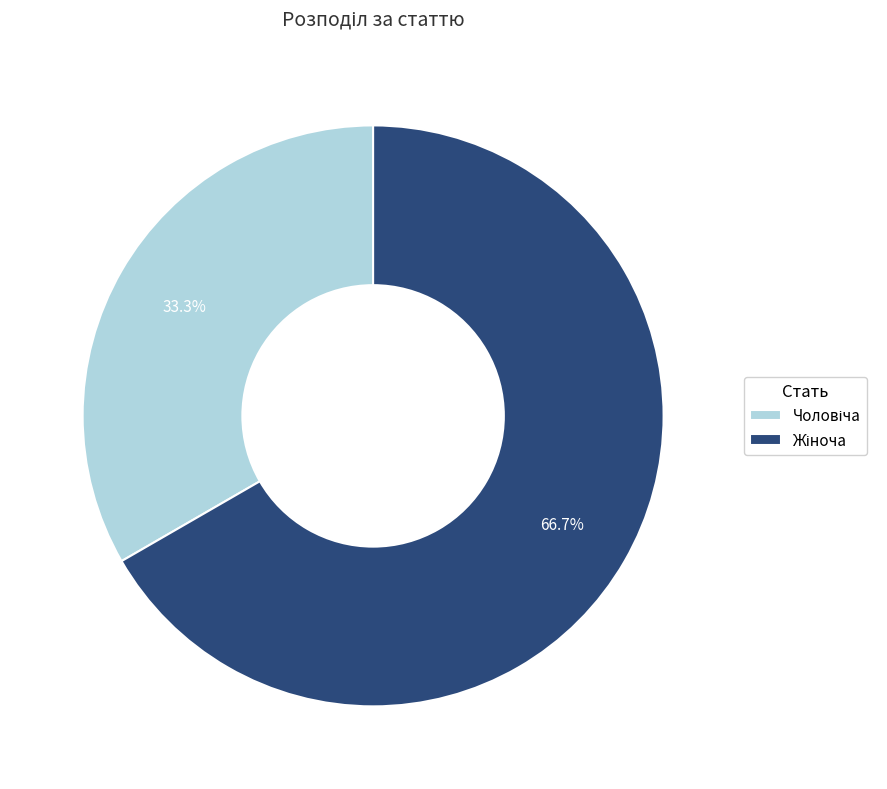

Is there a majority slice in this chart?

Yes